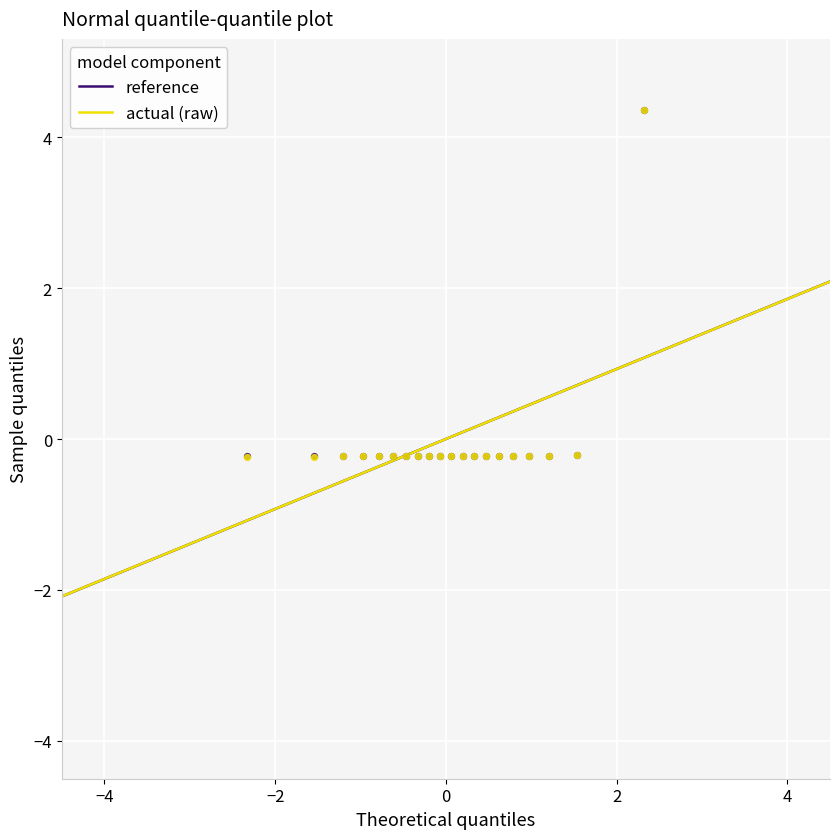

What are all the series names shown in the legend?

reference, actual (raw)